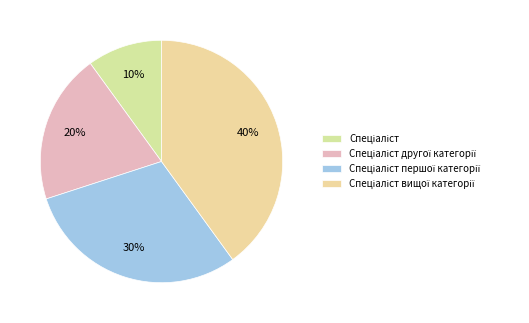

How many segments does this pie chart have?

4